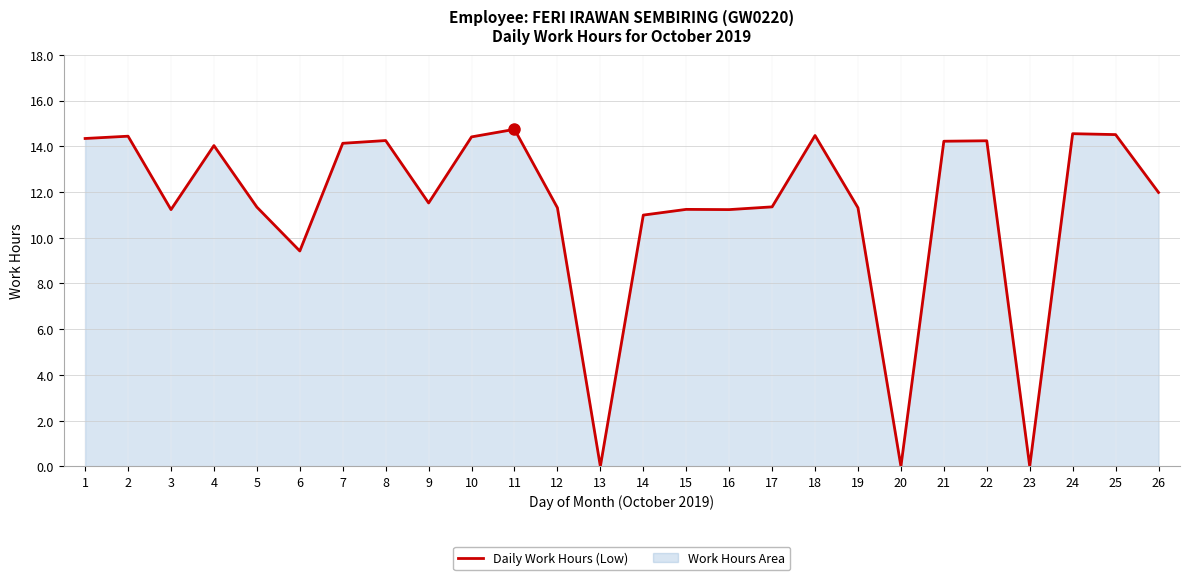

How many positive values are there?

23